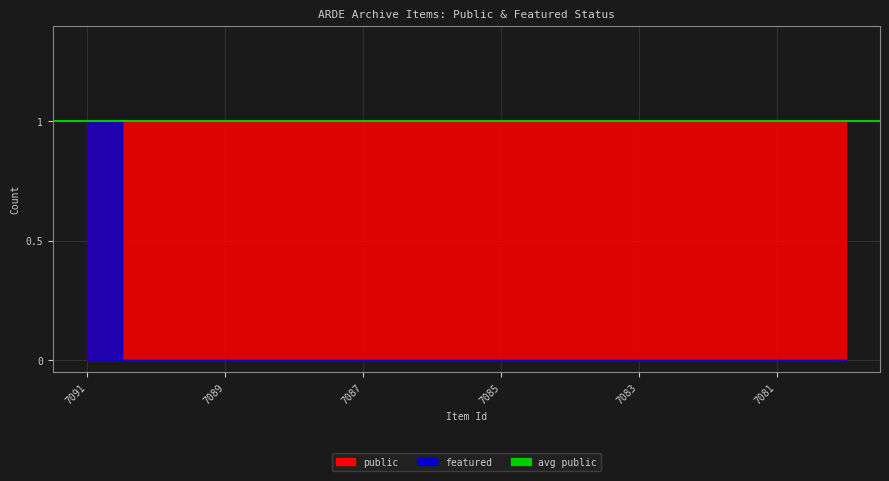

How many lines are shown in the chart?

1